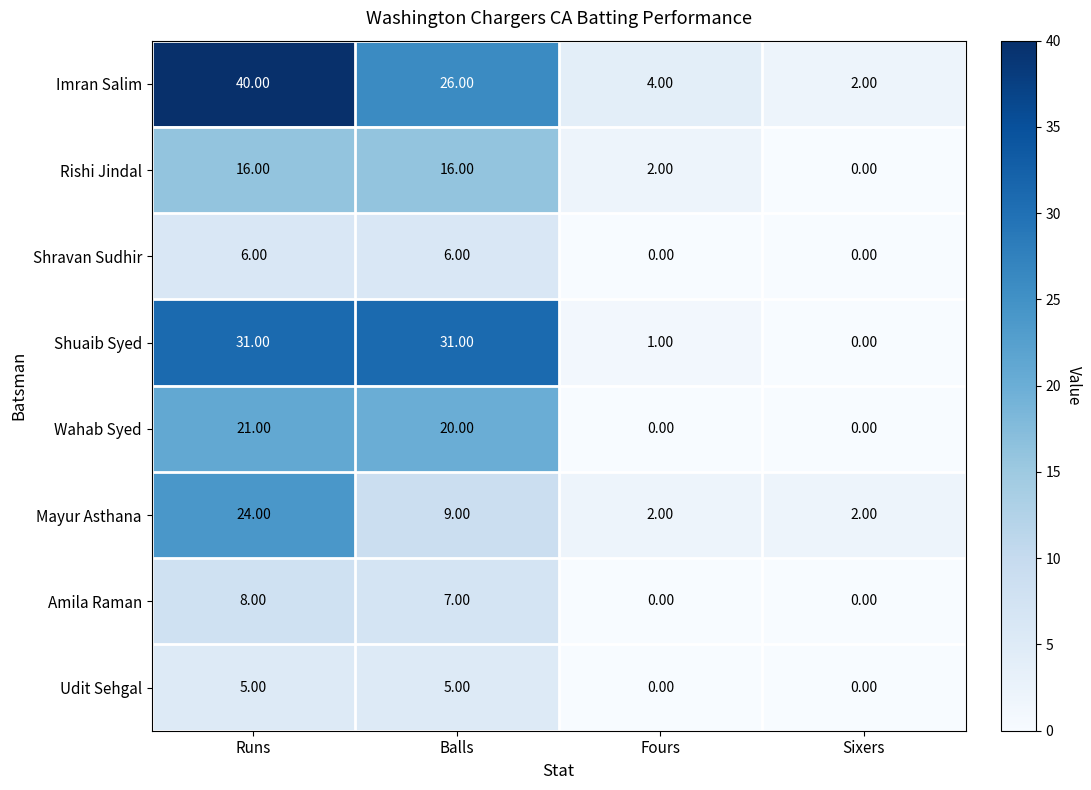

Between Runs and Fours, which series saw the biggest shift?

Imran Salim